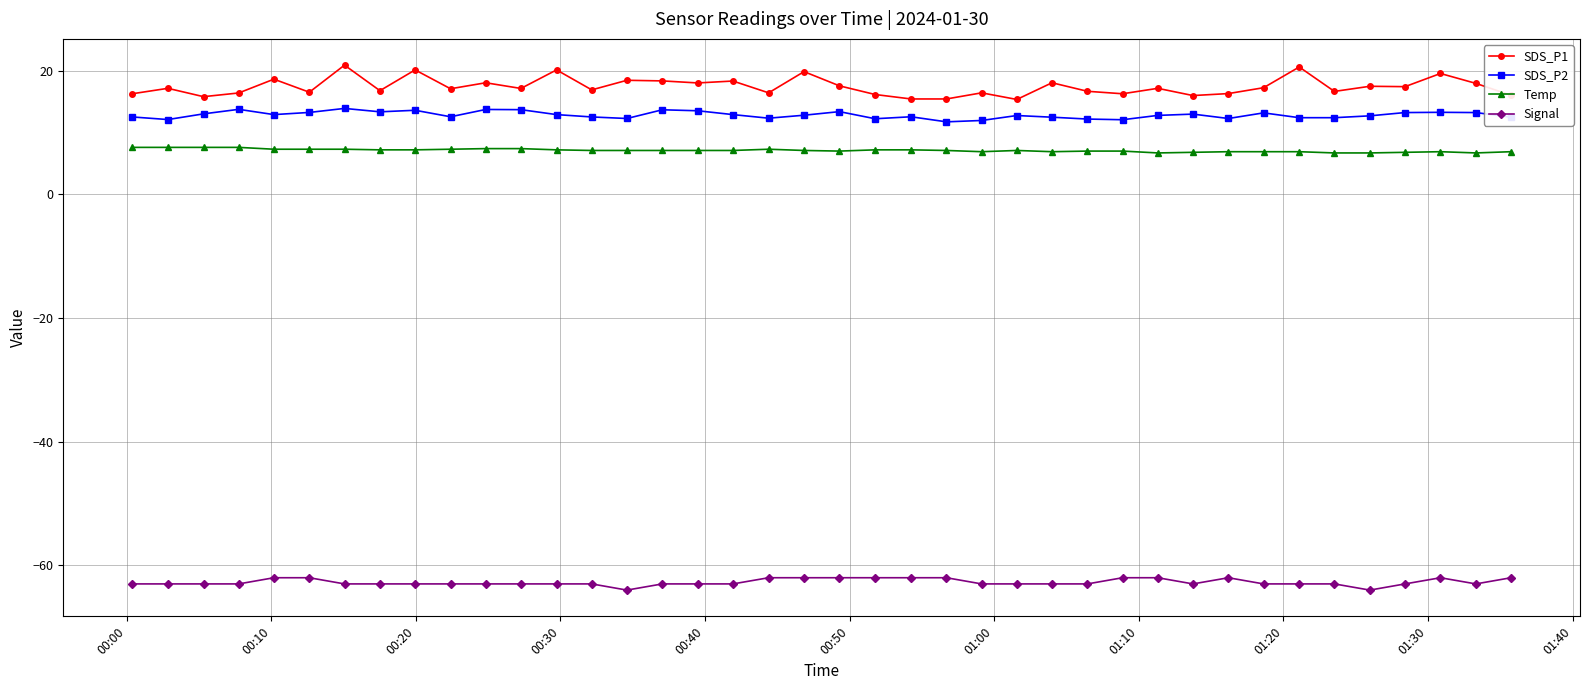

What is the value of the Temp point at the 4th from the left?

7.6